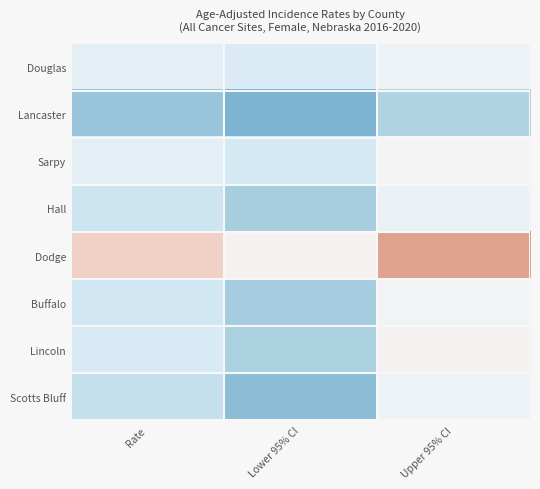

At Upper 95% CI, list the series in order from largest to smallest.

Dodge, Lincoln, Sarpy, Buffalo, Douglas, Scotts Bluff, Hall, Lancaster